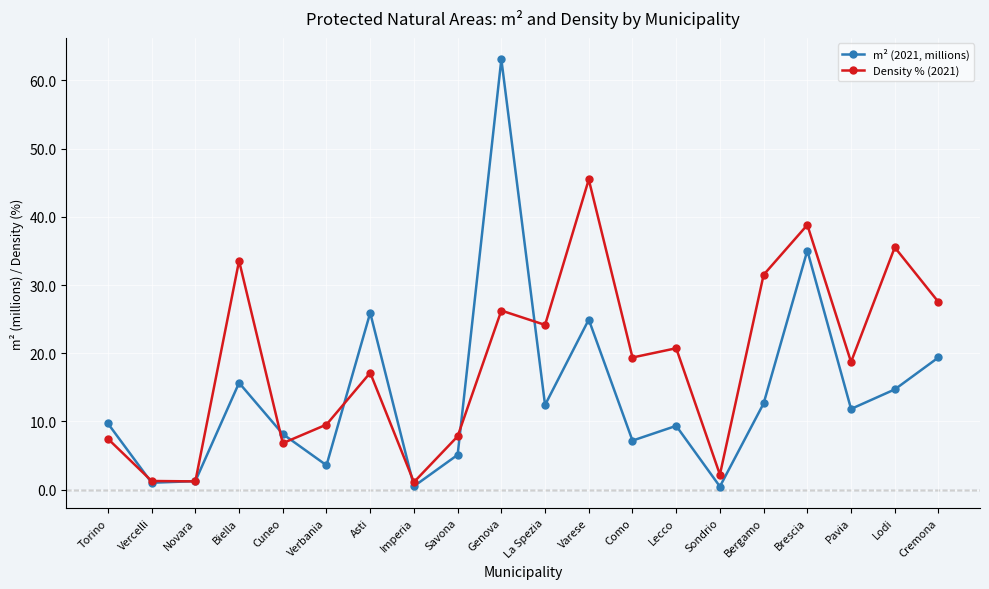

True or false: m² (2021, millions) has more than 2 interior local peaks.

True